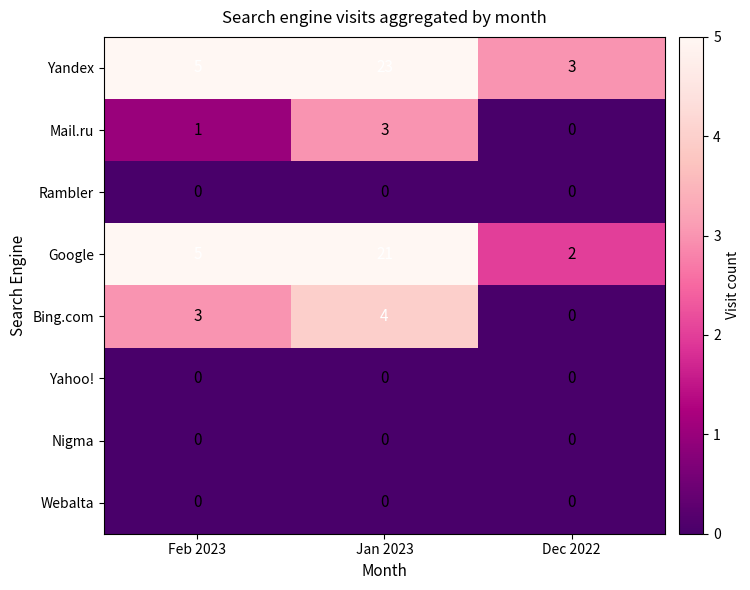

Which series has the largest range (max minus min)?

Yandex